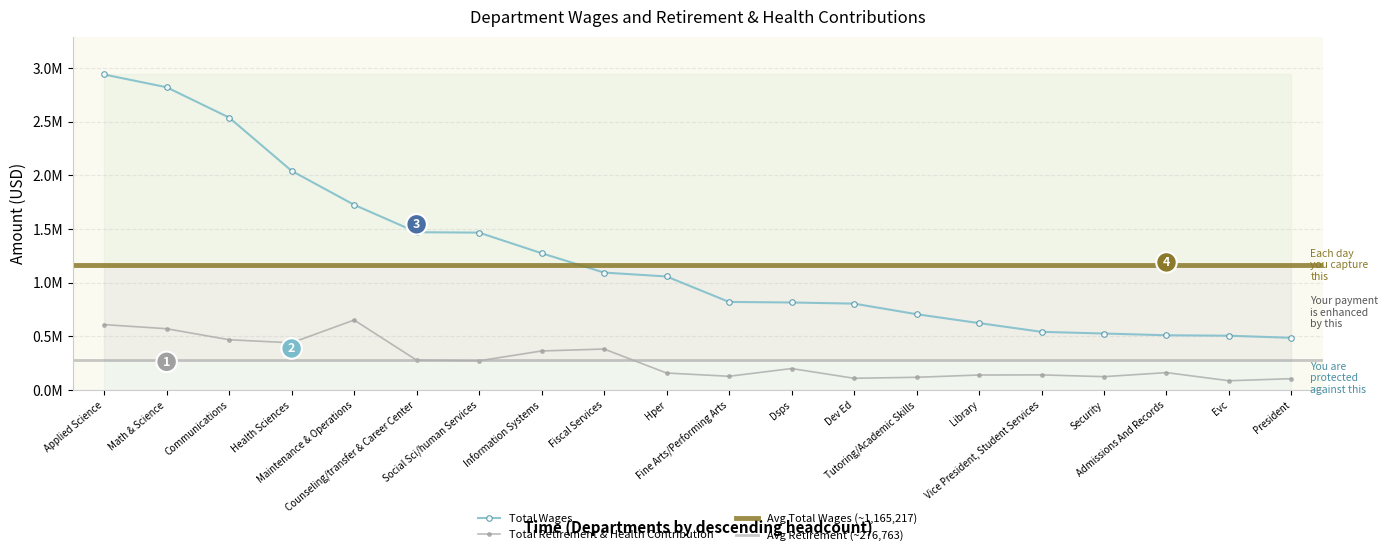

What is the sum of all Total Wages values?

24763555